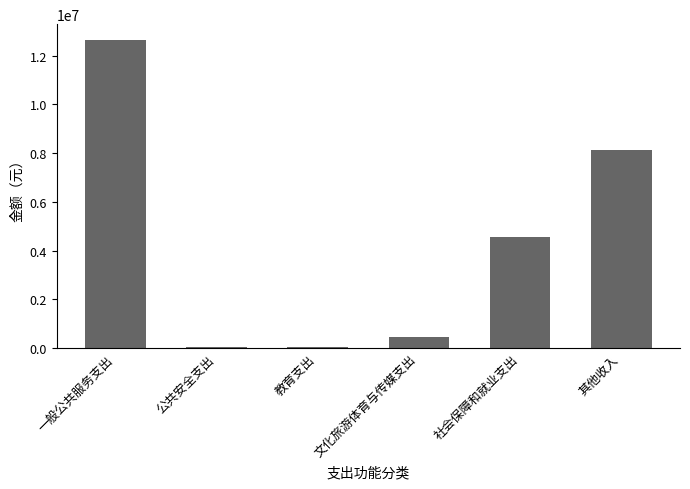

What is the label of the 5th bar from the left?

社会保障和就业支出